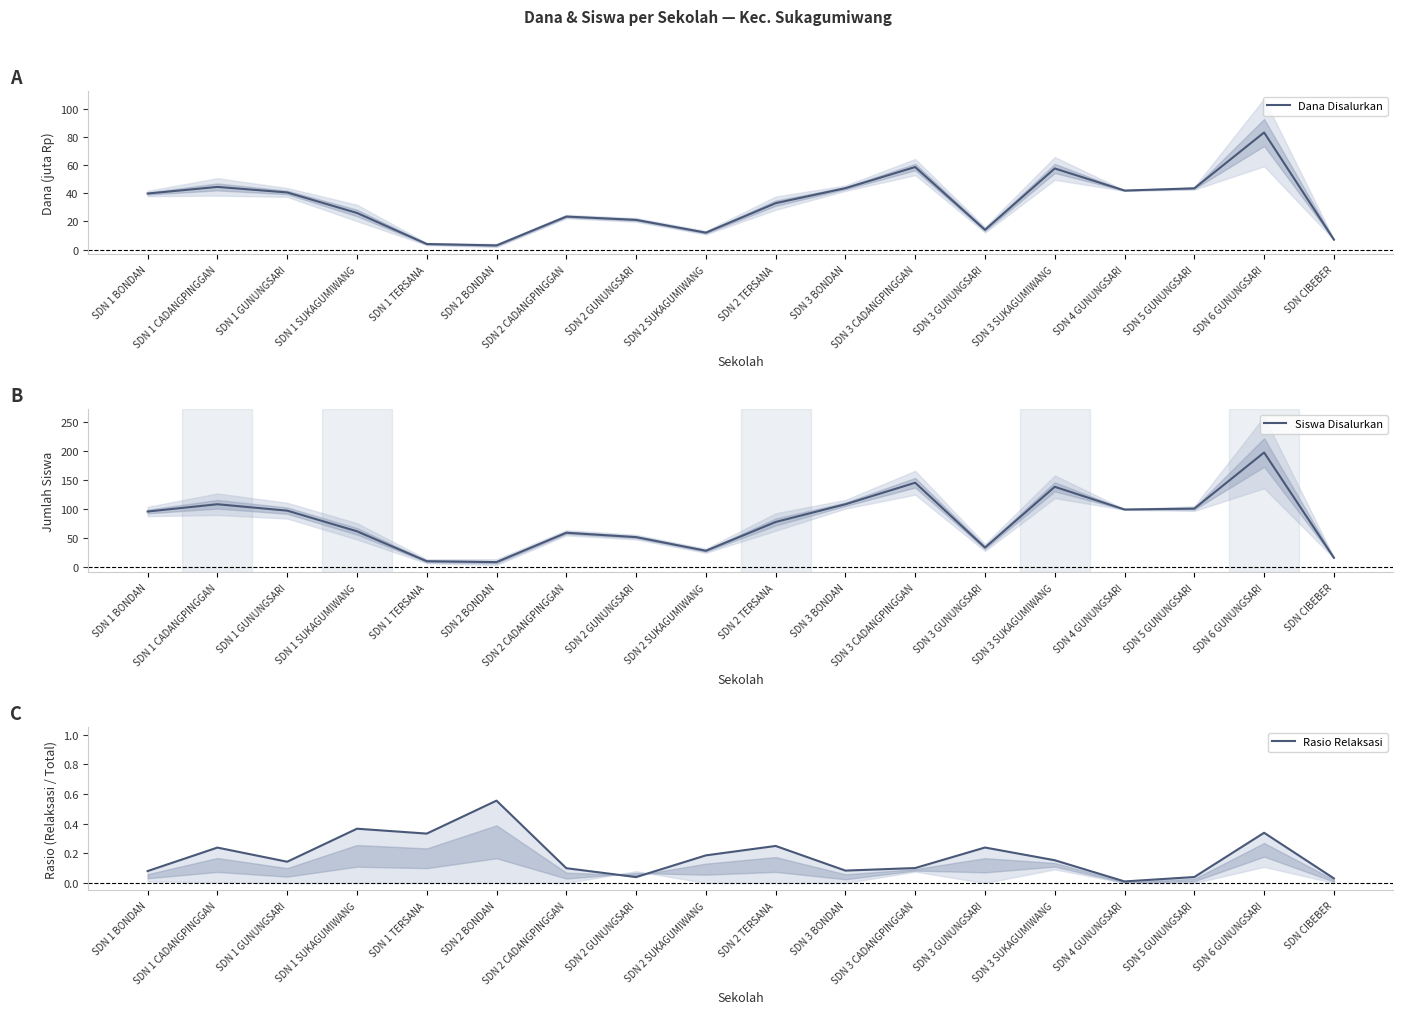

Between SDN 3 CADANGPINGGAN and SDN CIBEBER, which series saw the biggest shift?

Siswa Disalurkan